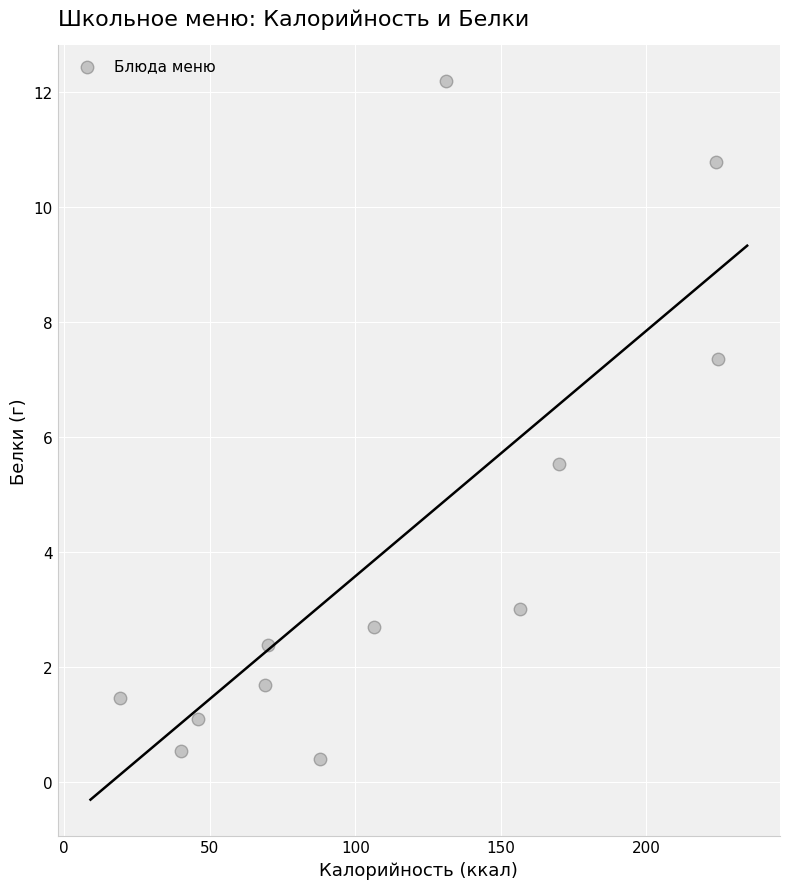

What is the range of X values (max minus min)?

205.6